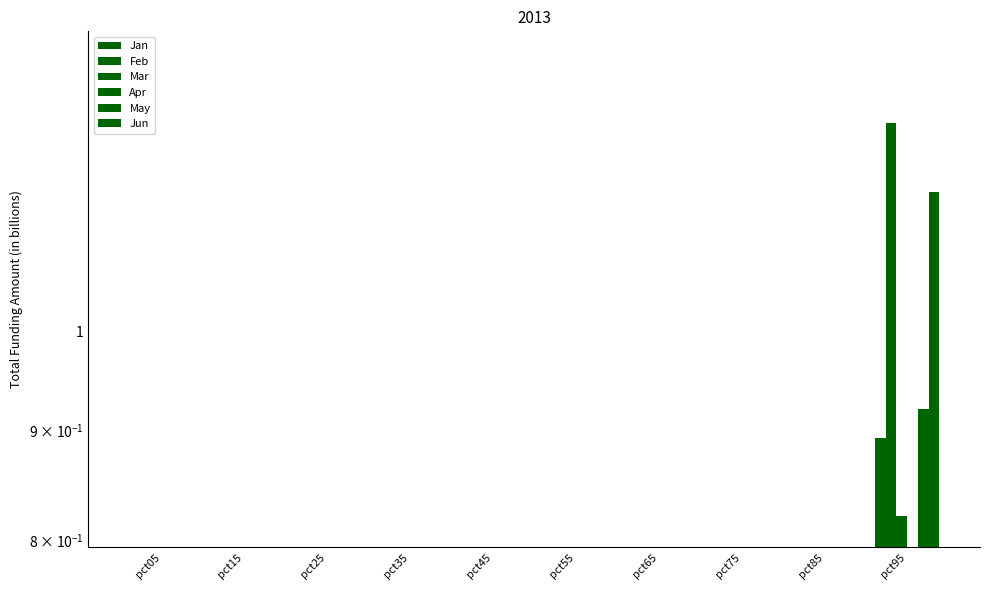

True or false: May has a value of 0.4 at pct75.

True